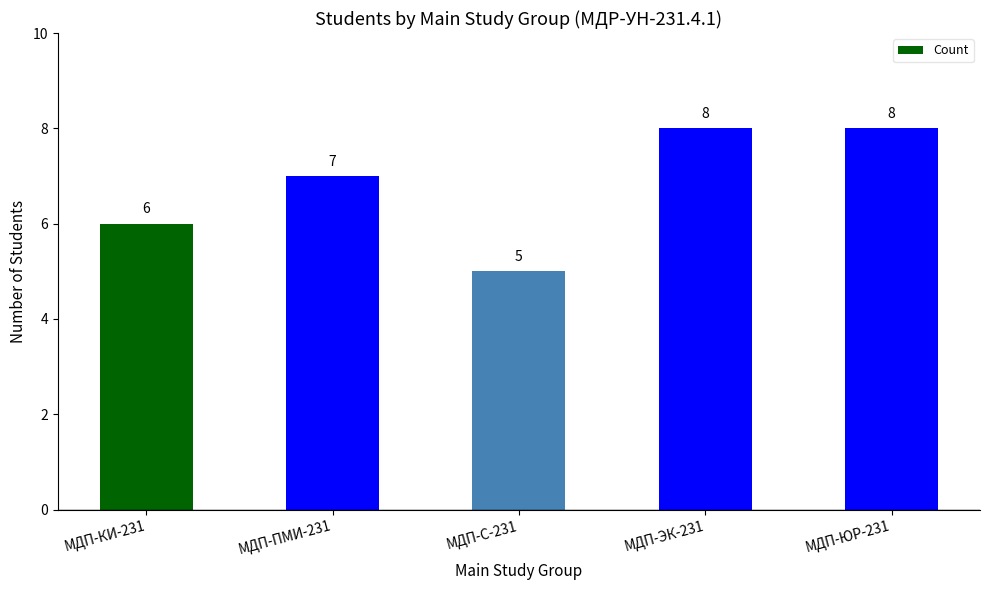

What is the label of the 5th bar from the left?

МДП-ЮР-231